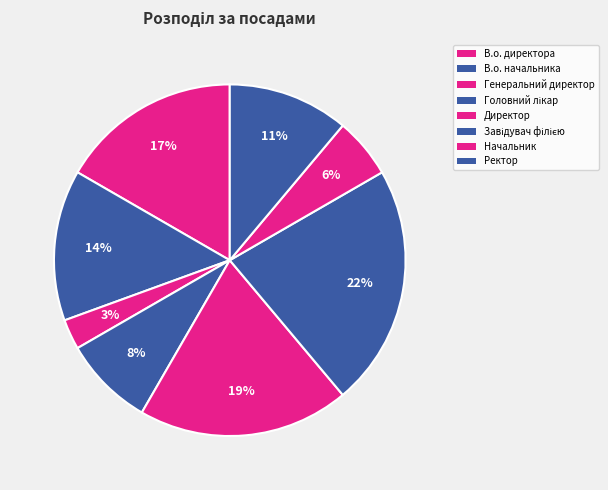

How many slices are in this pie chart?

8